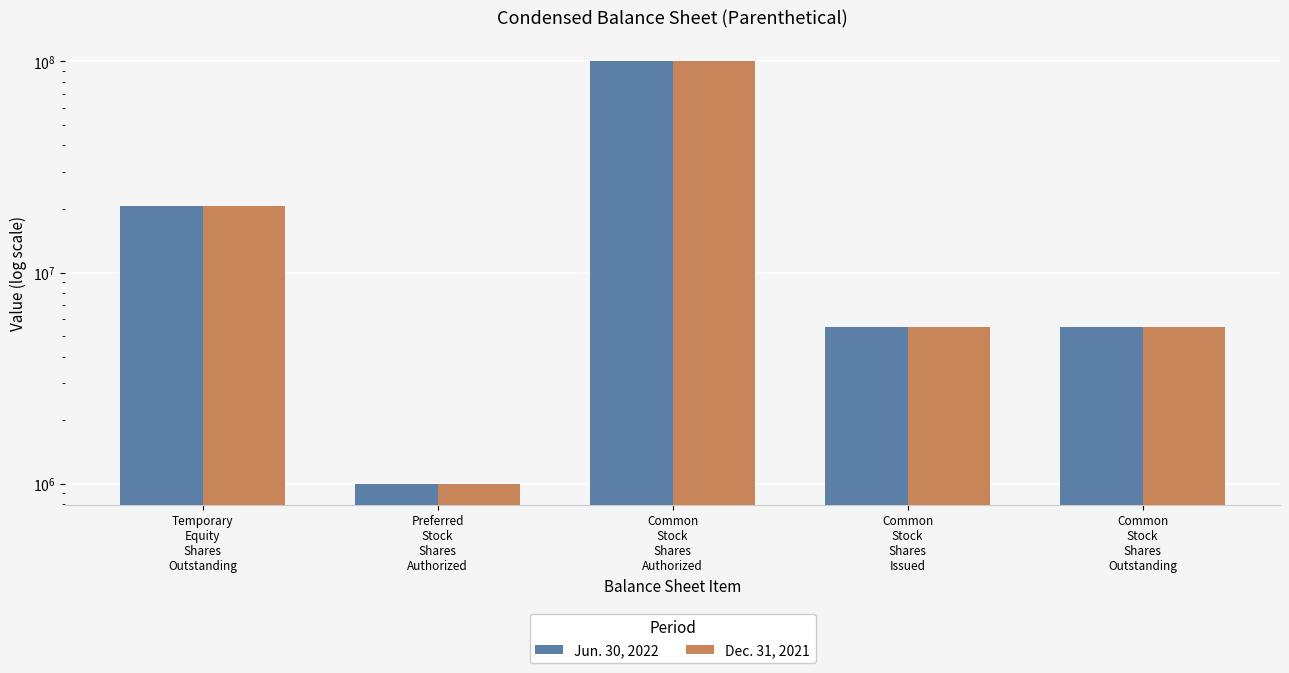

How many groups of bars are there?

5